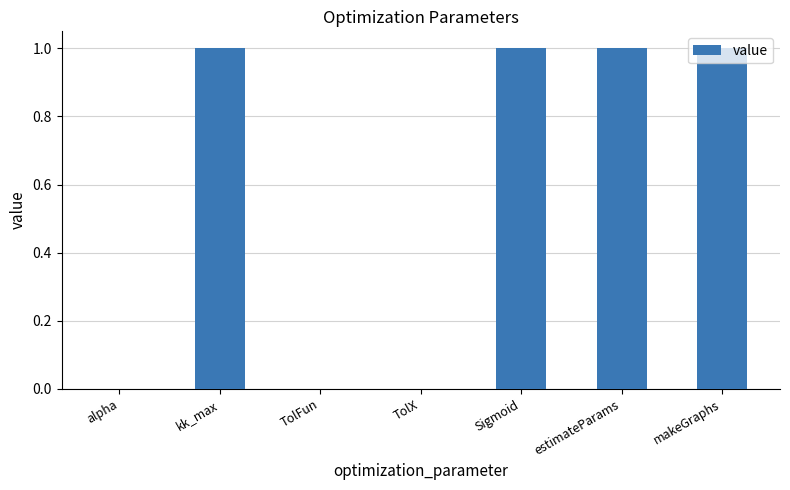

Which has a higher value, TolX or kk_max?

kk_max